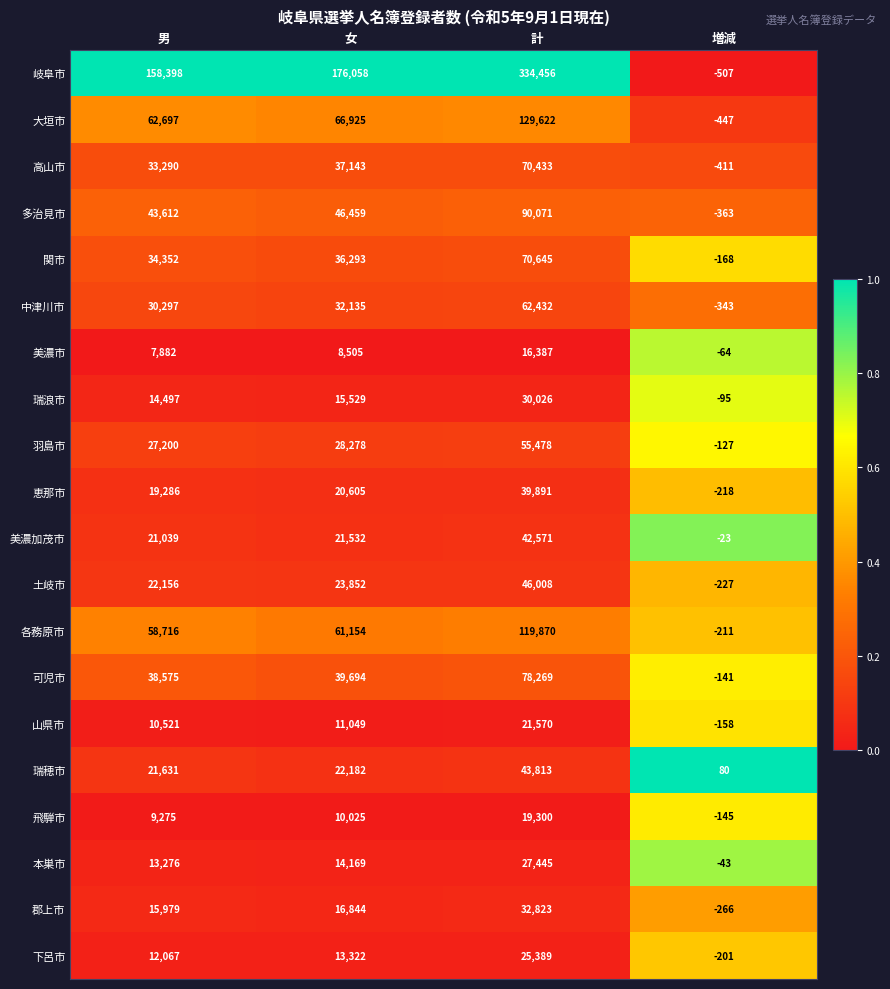

Which series has the largest total across all categories?

岐阜市